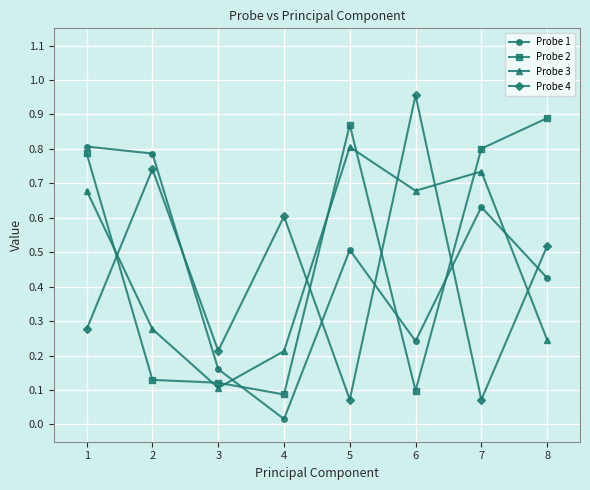

How many lines are shown in the chart?

4